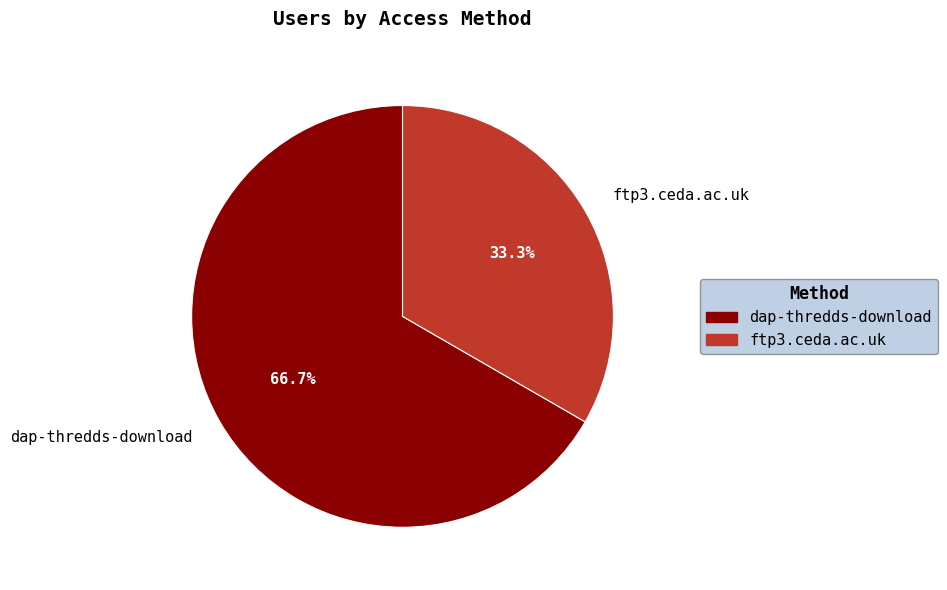

How much of the chart is everything except dap-thredds-download?

33.3%